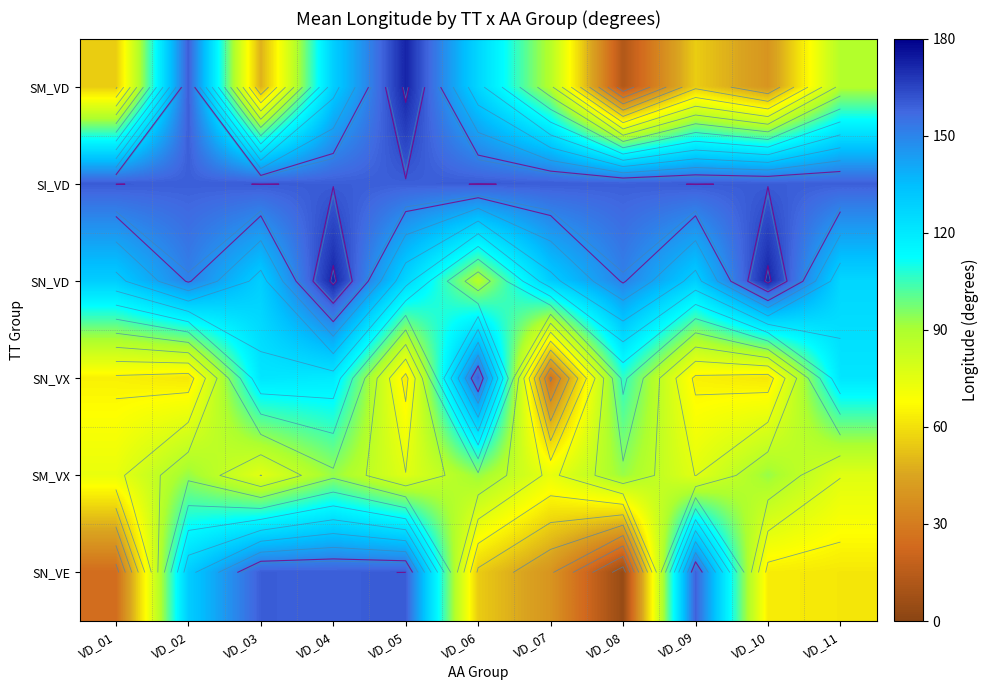

At which category is the sum across all series the highest?

VD_04